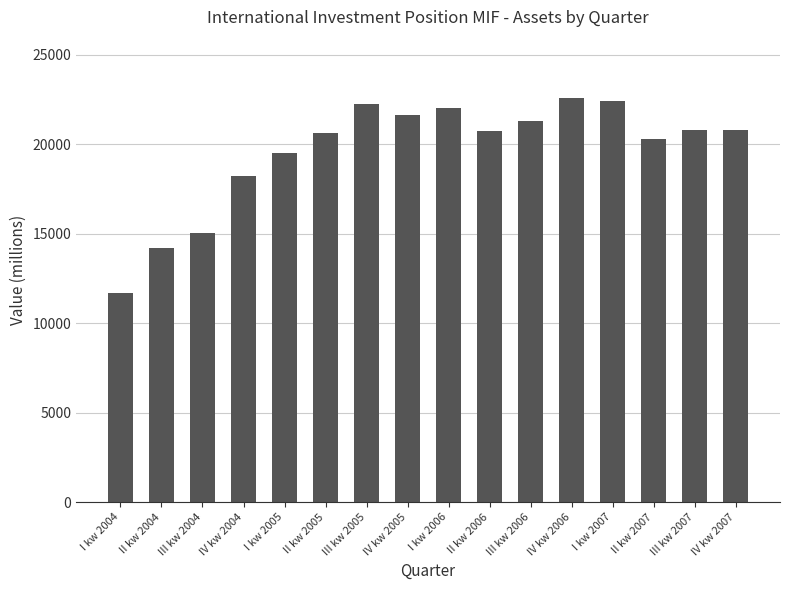

What is the value of the 3rd bar from the left?

15047